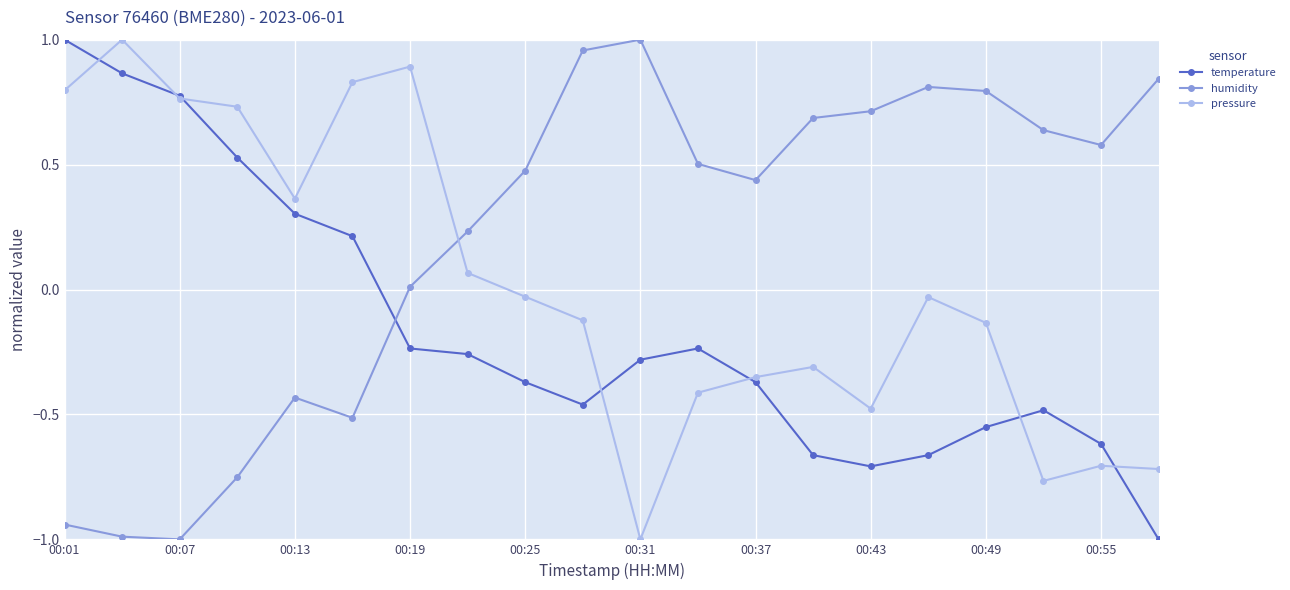

How many categories are shown in the chart?

20